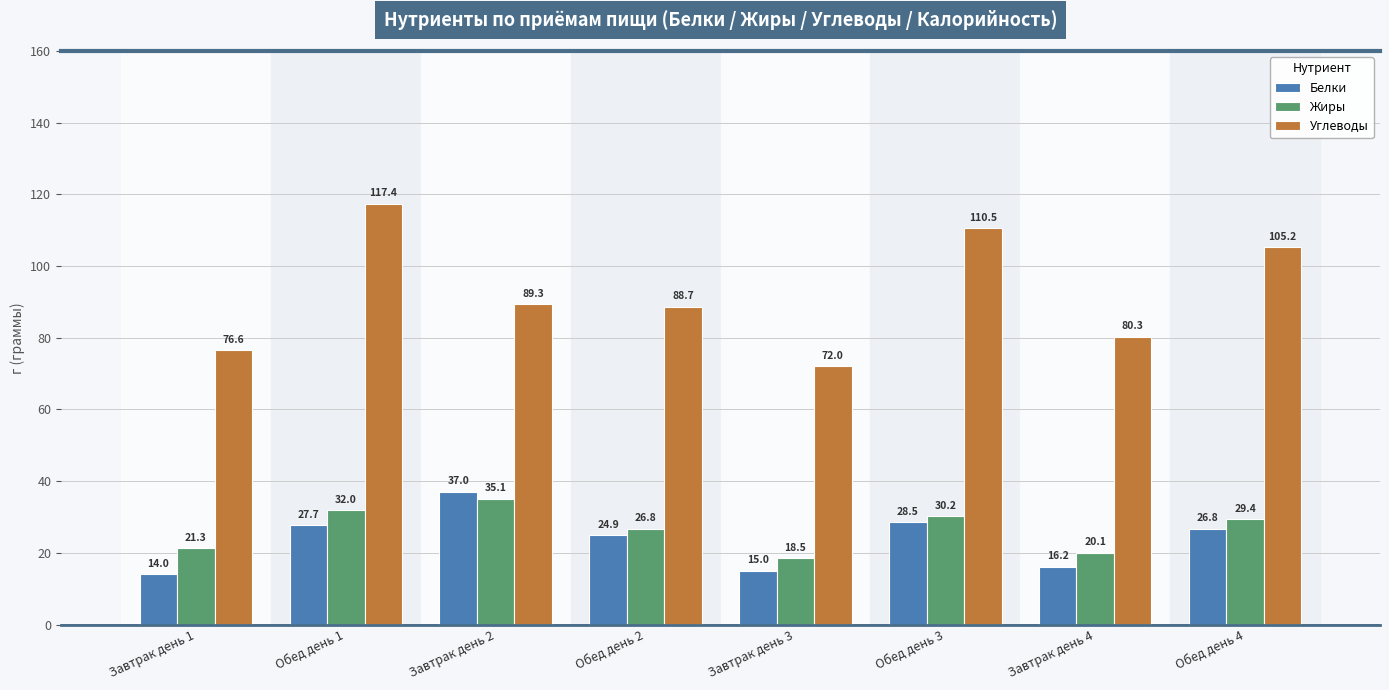

How many categories are shown in the chart?

8